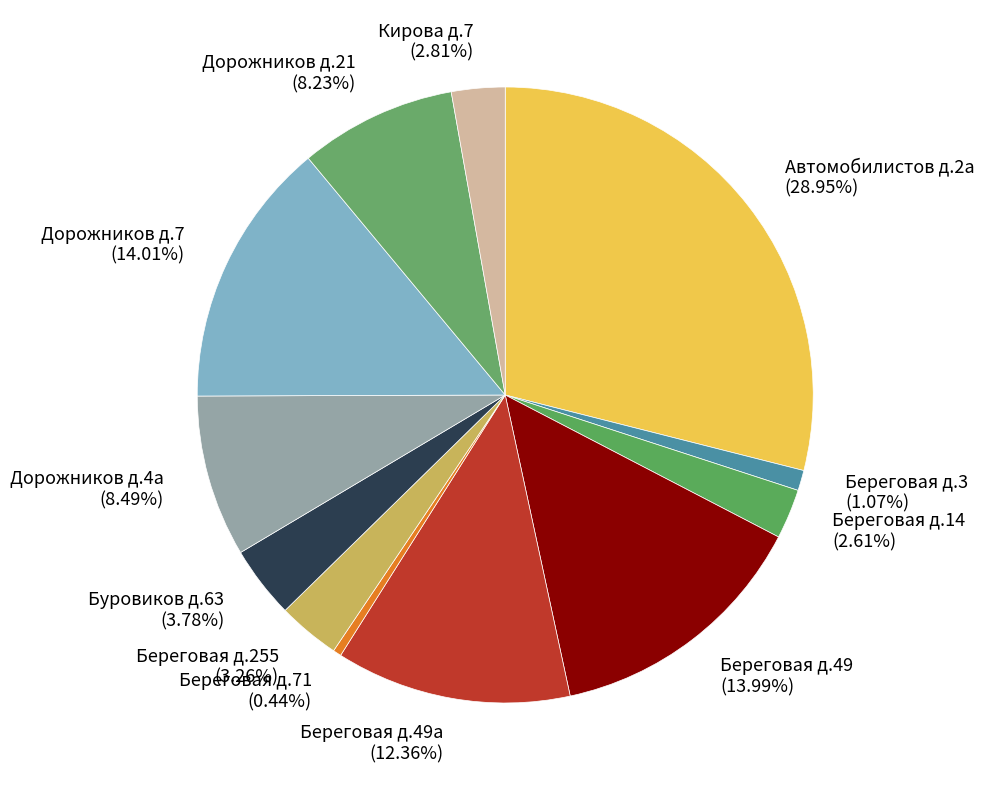

Between Береговая д.14 and Береговая д.71, which is larger?

Береговая д.14